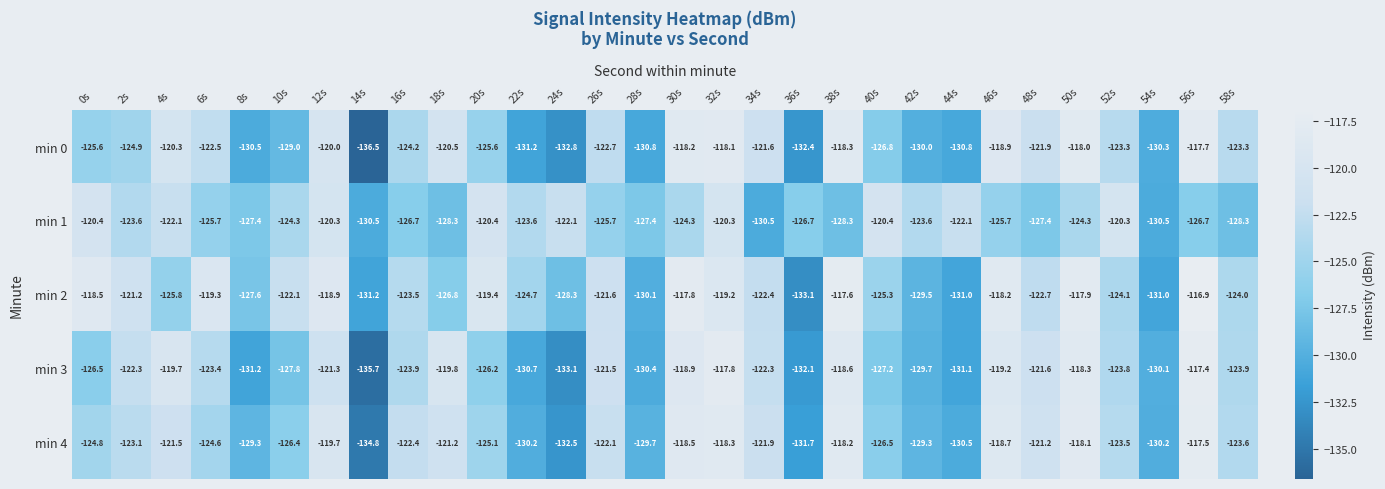

At 32s, list the series in order from smallest to largest.

min 1, min 2, min 4, min 0, min 3